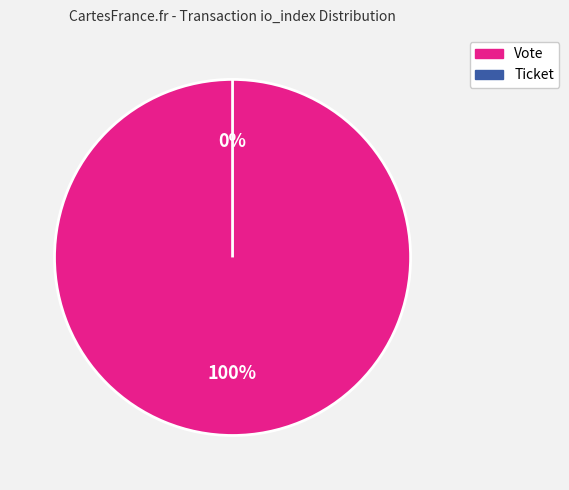

Is the sum of Ticket (io_index=0) and Vote (io_index=1) greater than half?

Yes